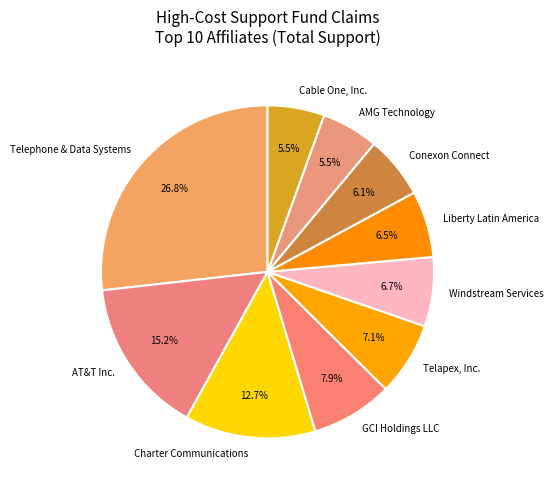

Count the number of slices in the pie.

10